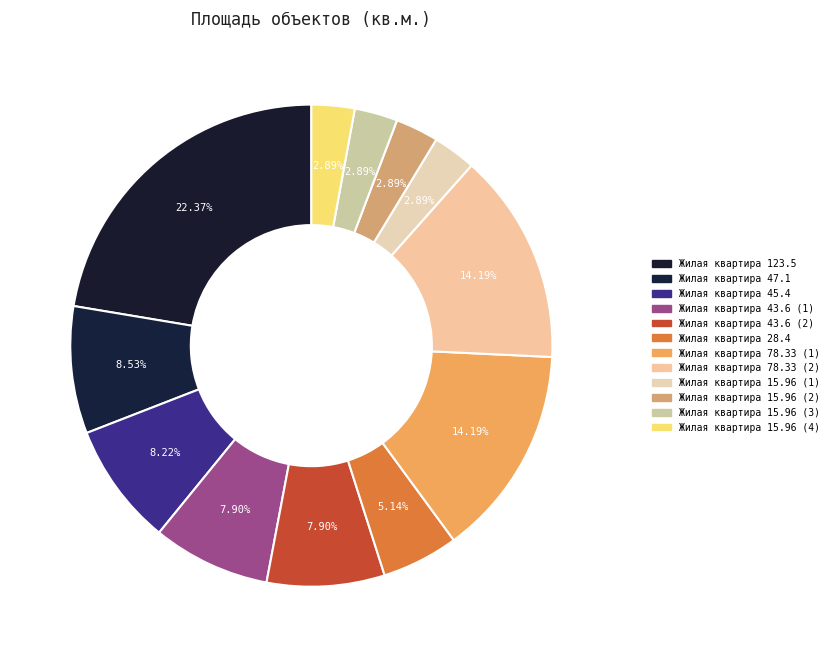

Is the sum of Жилая квартира 15.96 (3) and Жилая квартира 28.4 greater than half?

No